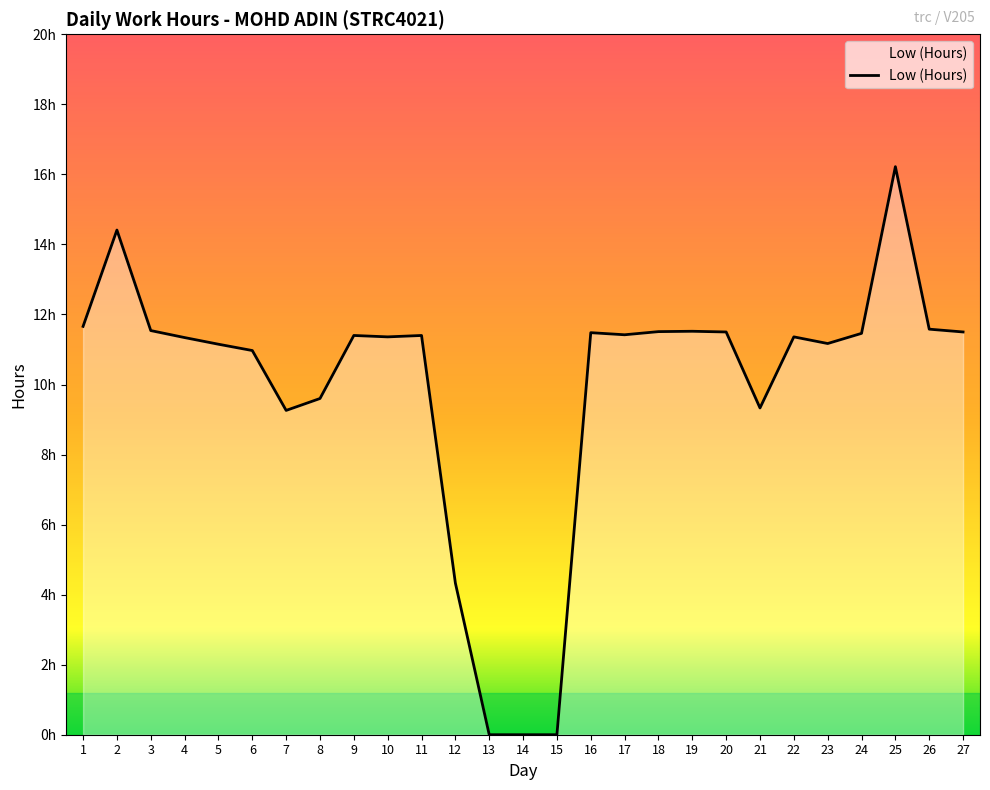

Is this an area chart (filled region under the line)?

Yes